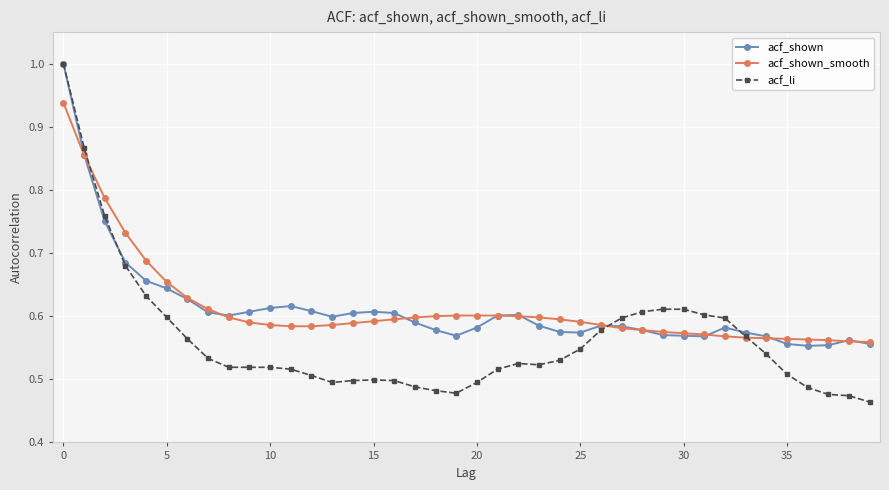

True or false: acf_shown_smooth and acf_shown cross at least once.

True